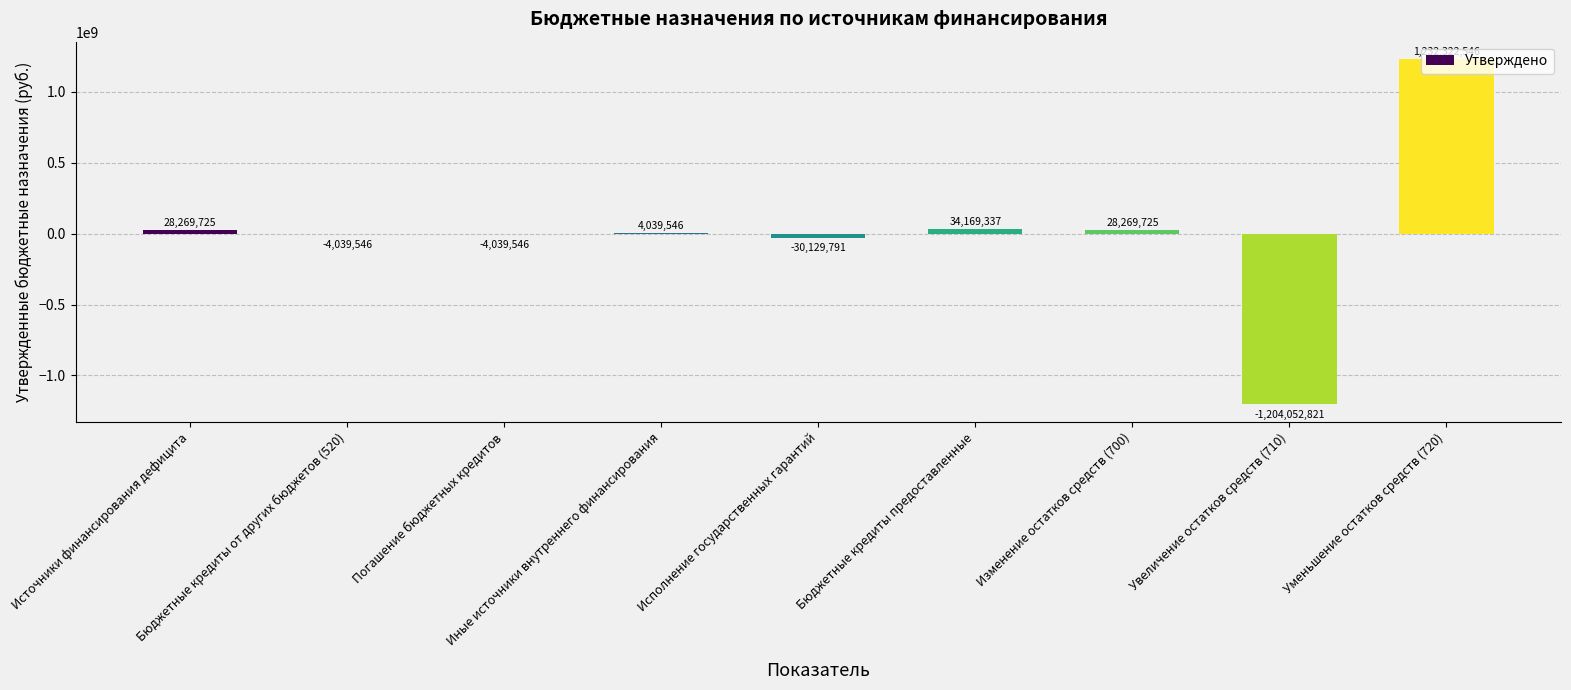

What is the greatest value displayed?

1232322545.6